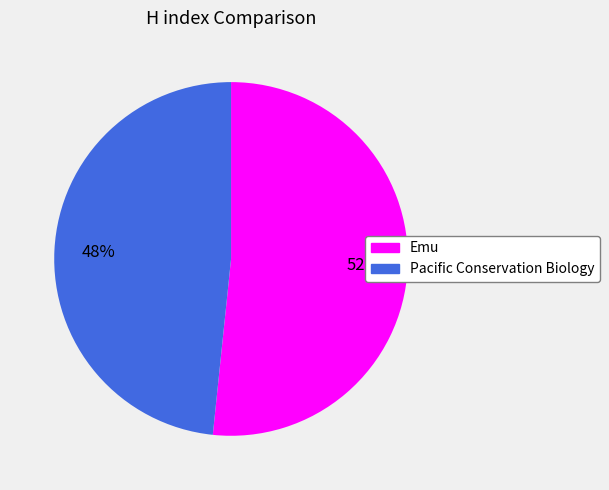

Which has a higher value, Emu or Pacific Conservation Biology?

Emu